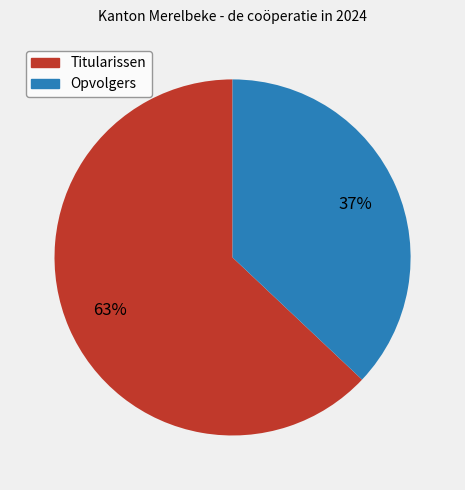

Is it true that Titularissen is 63% of the pie?

True